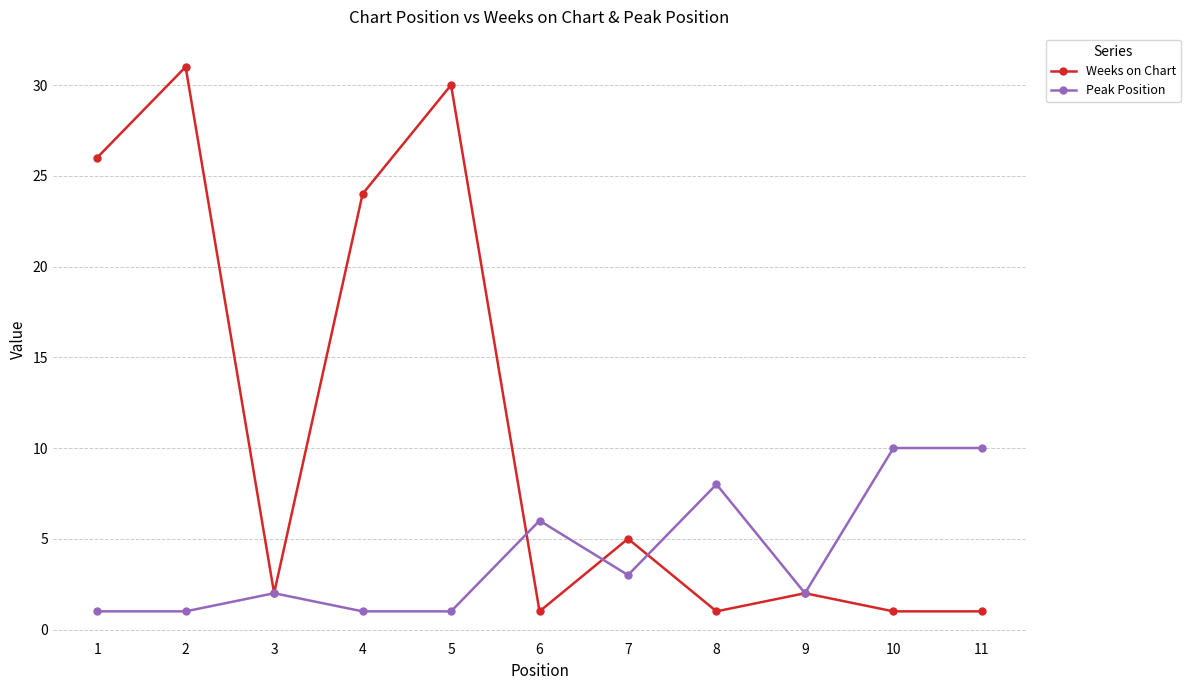

How many lines are shown in the chart?

2